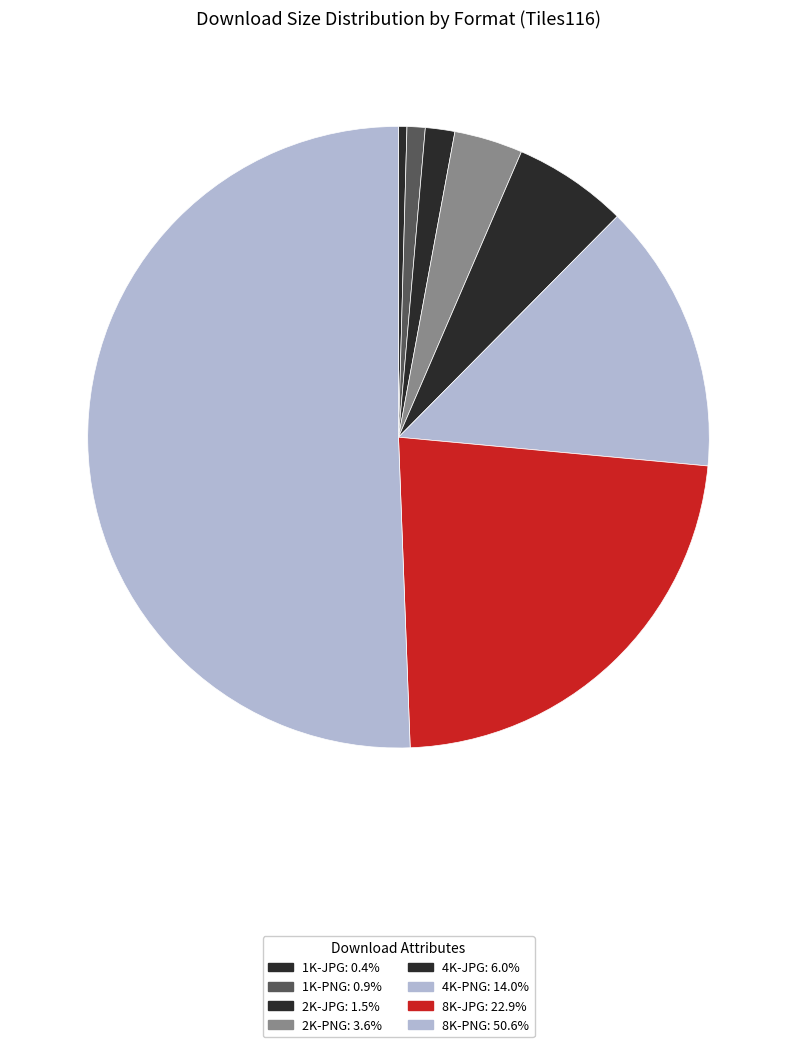

Count the number of slices in the pie.

8